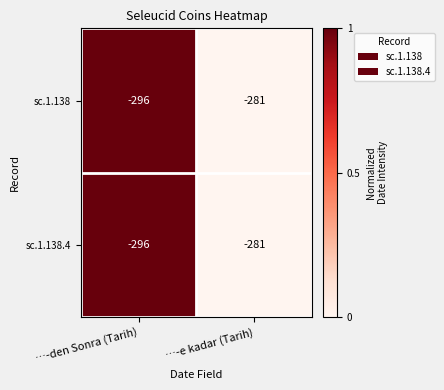

What is the difference between the sc.1.138 values at …-e kadar (Tarih) and …-den Sonra (Tarih)?

15